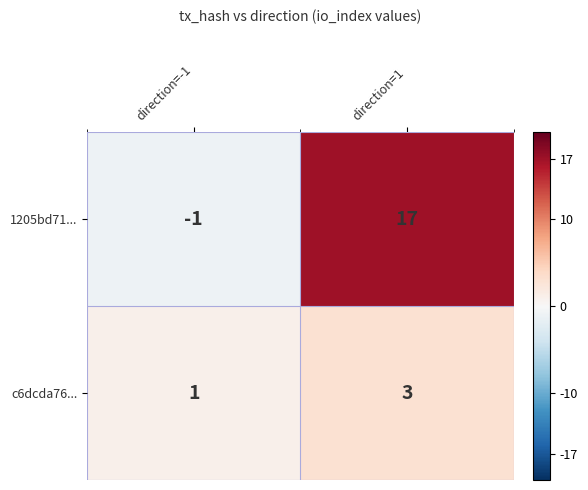

What is the sum of the c6dcda76... values at direction=1 and direction=-1?

4